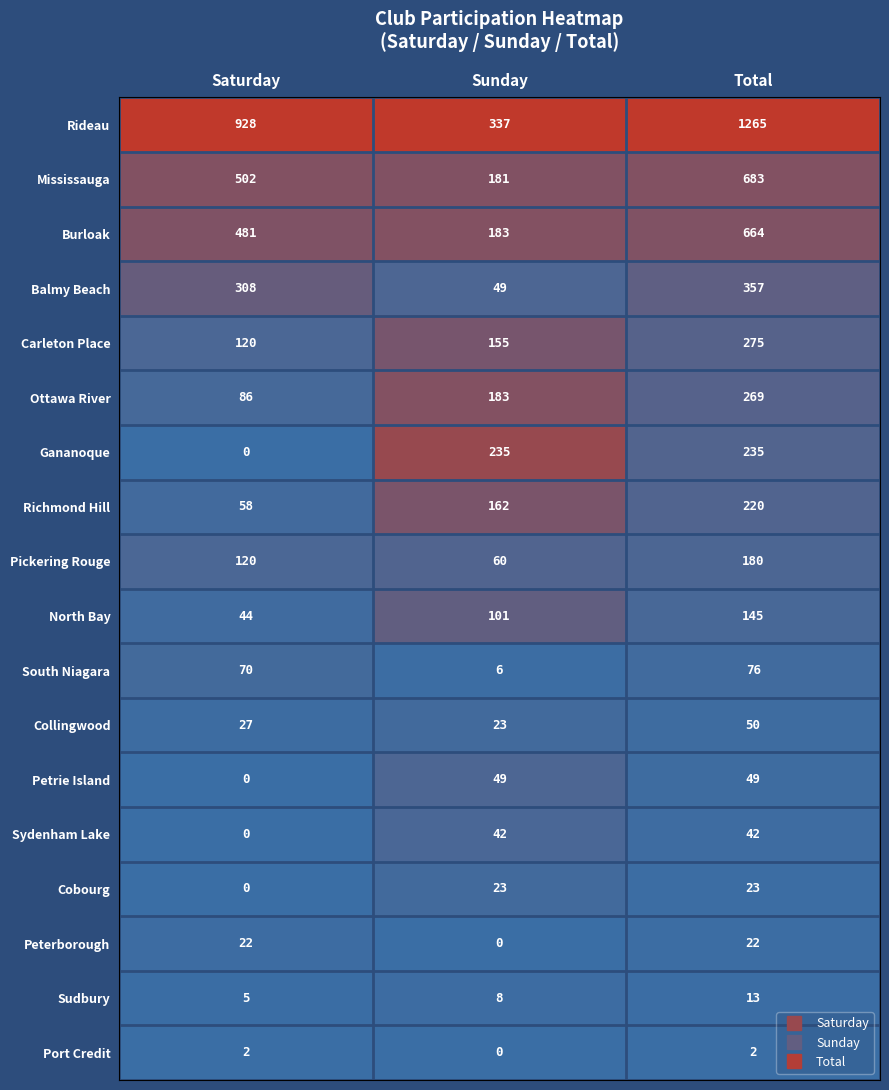

Count the number of data series in this chart.

18